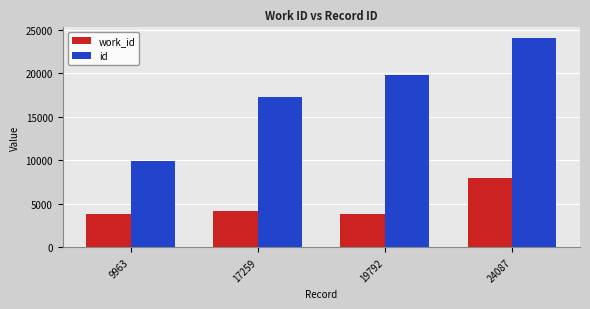

Are the bars horizontal?

No